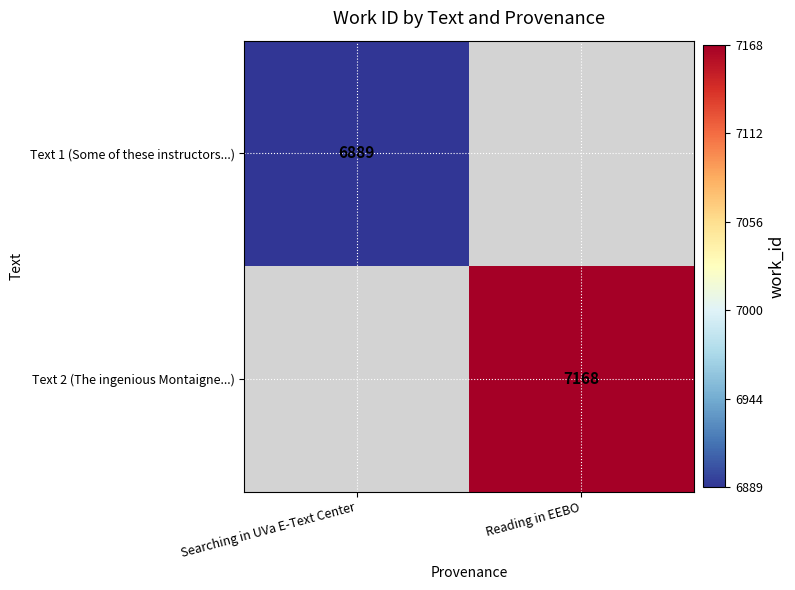

The value of Text 1 (Some of these instructors...) at Searching in UVa E-Text Center is 10258.9. True or false?

False